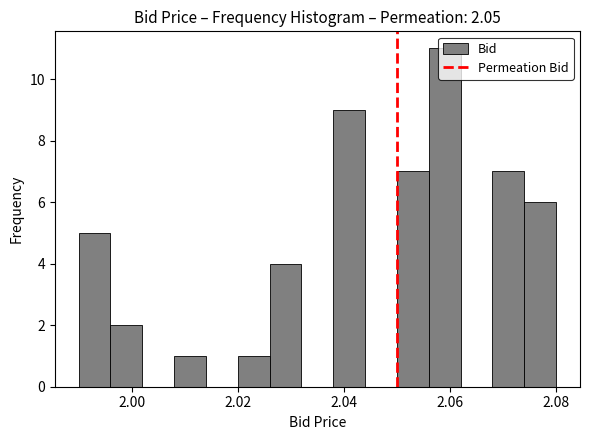

Read against the x-axis, roughly where is the centre of the tallest bar?

2.060